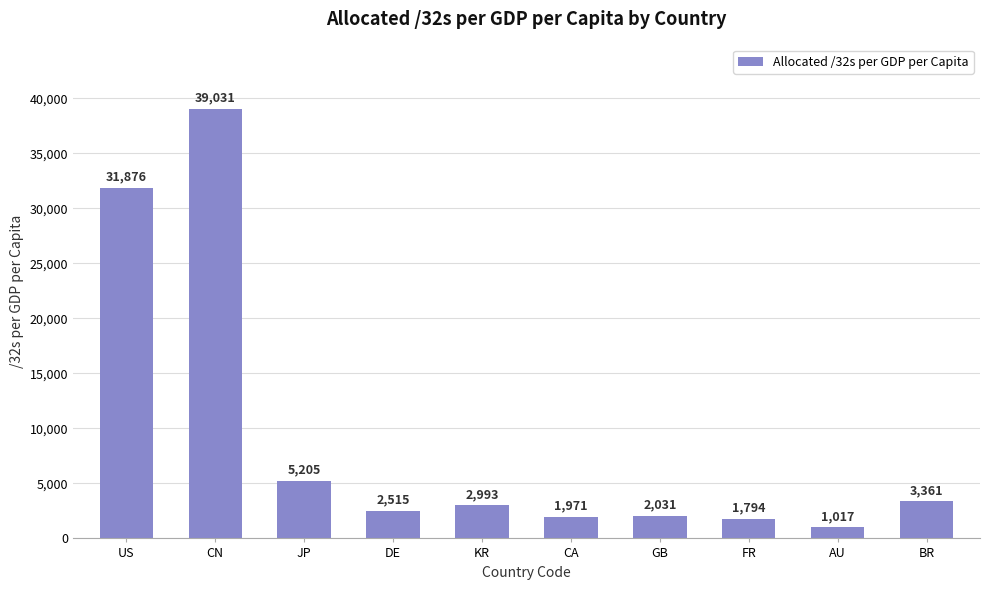

Rank the categories by value from lowest to highest.

AU, FR, CA, GB, DE, KR, BR, JP, US, CN